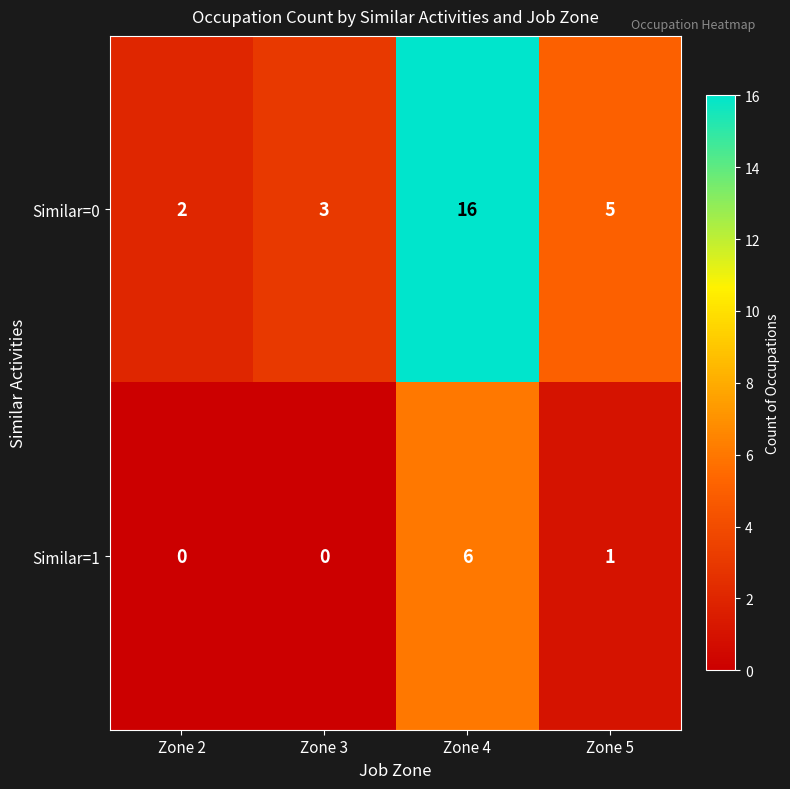

Rank the series by their maximum value, from lowest to highest.

Similar=1, Similar=0